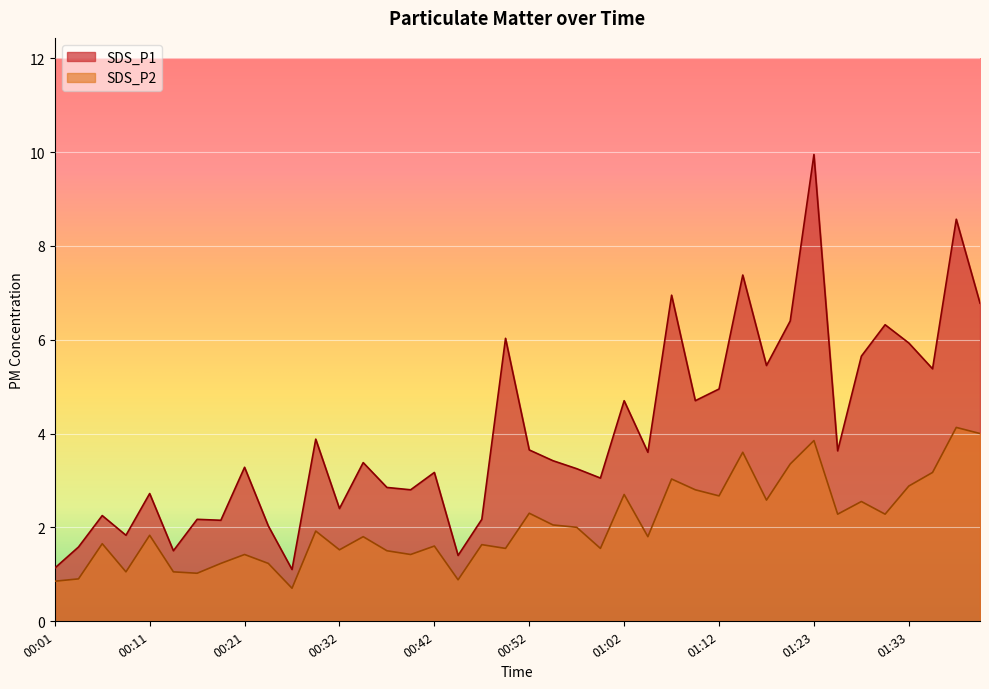

At which label is SDS_P2 closest to 2?

00:57